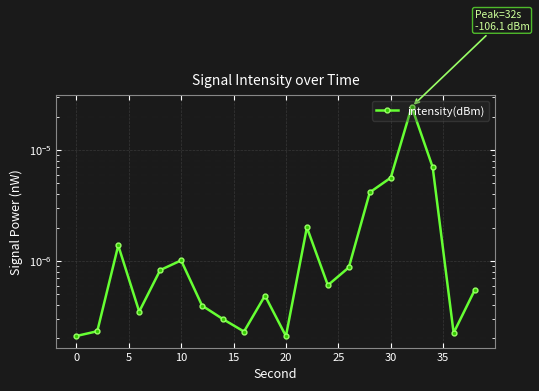

How many series are shown in this chart?

1